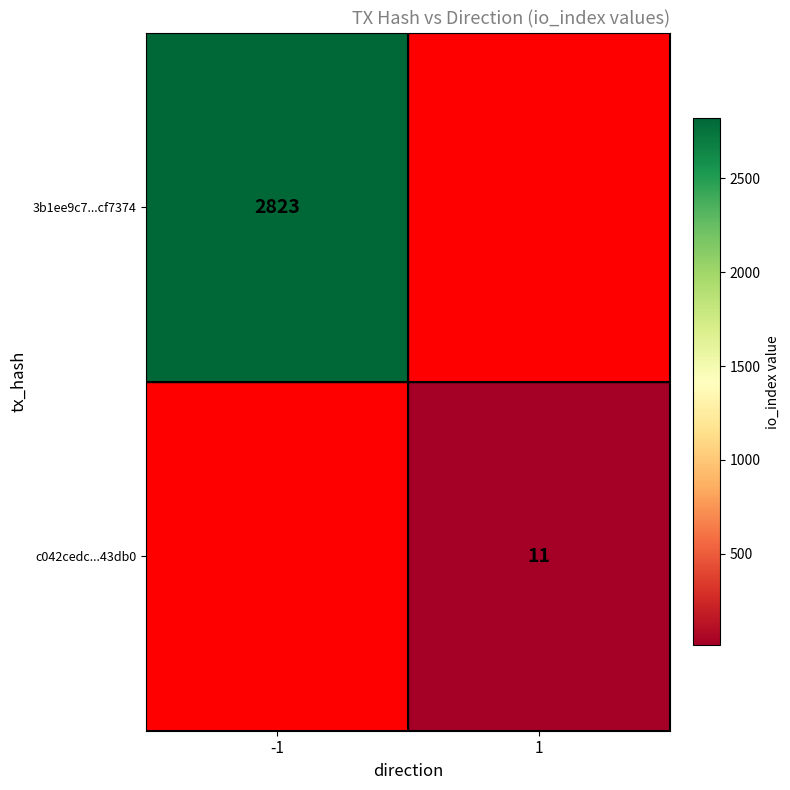

Is it true that c042cedc...43db0 equals 11 at 1?

True